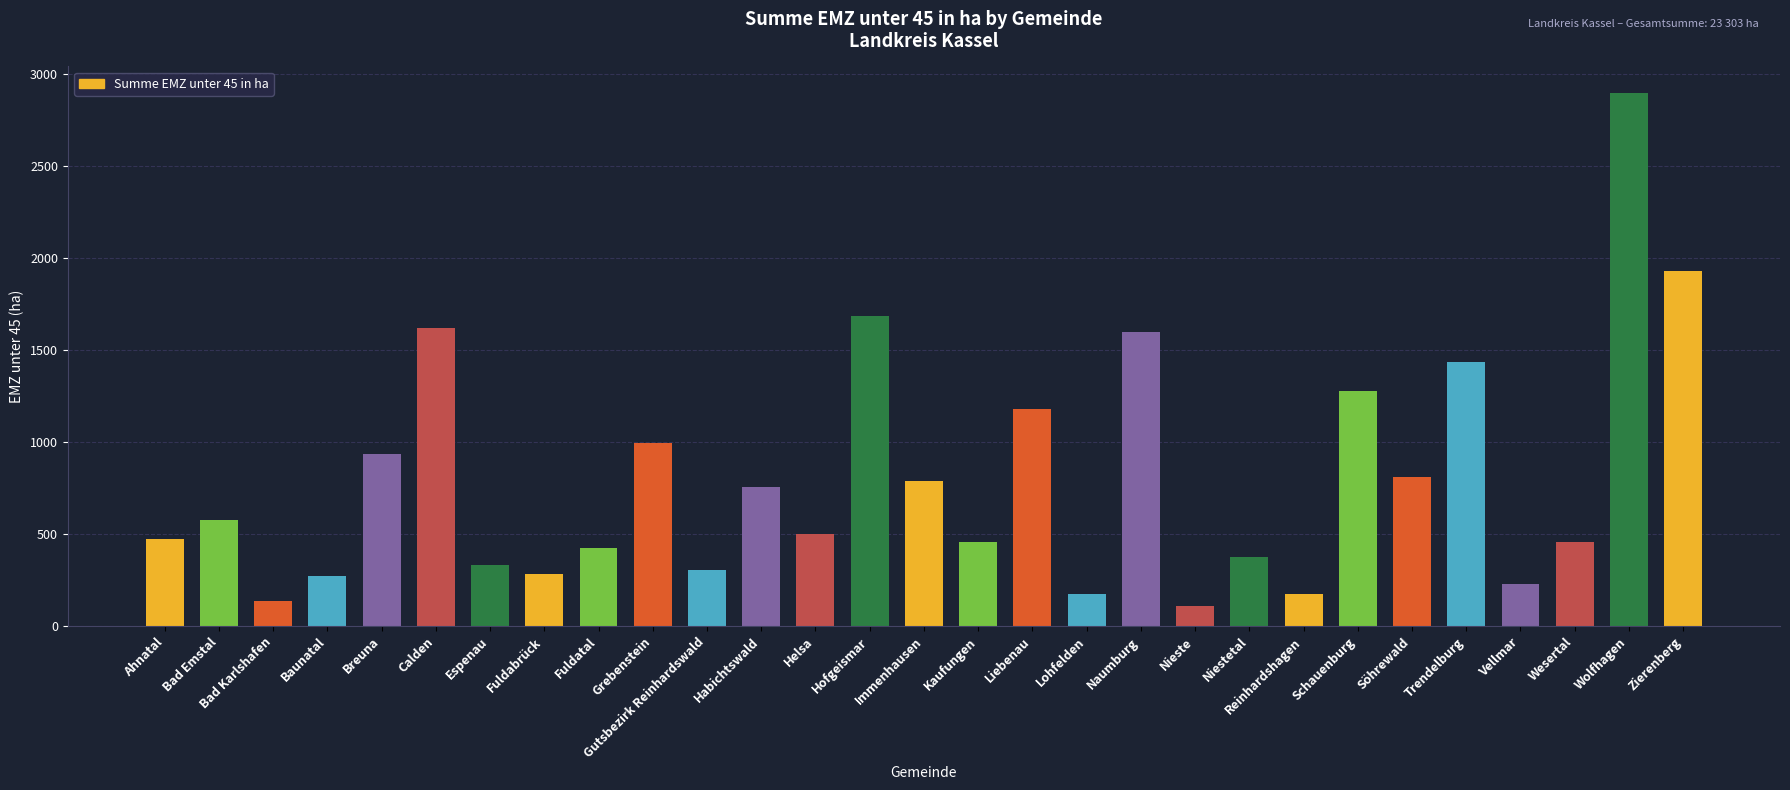

Which has a higher value, Helsa or Fuldatal?

Helsa